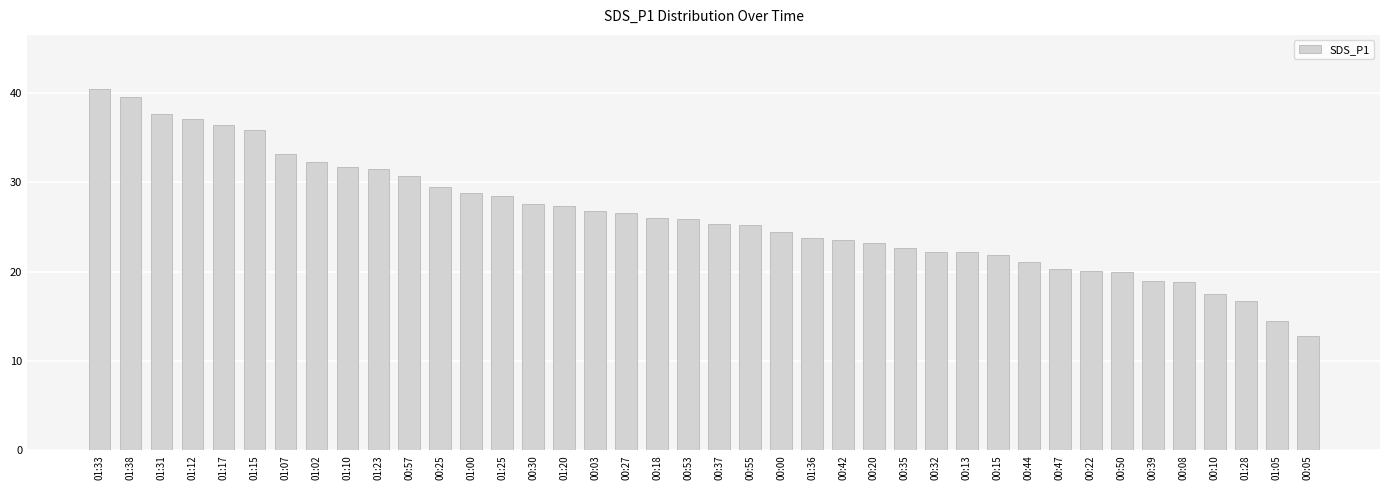

What position from the left is 00:20?

26